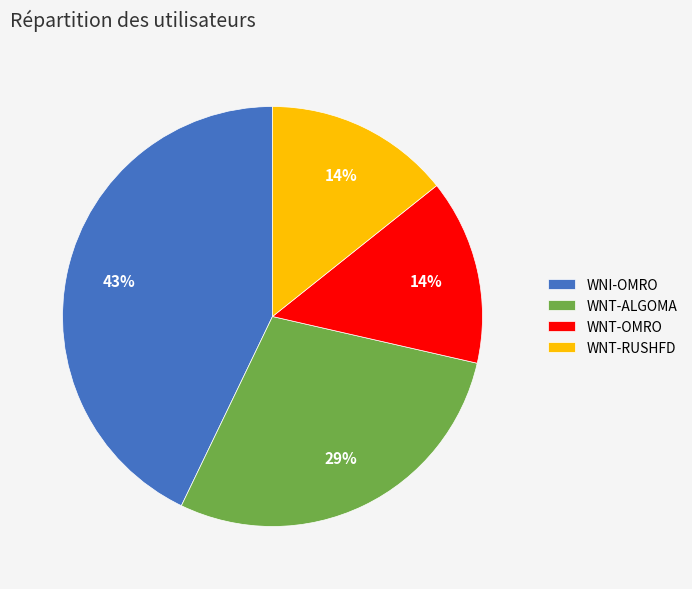

Count the number of slices in the pie.

4